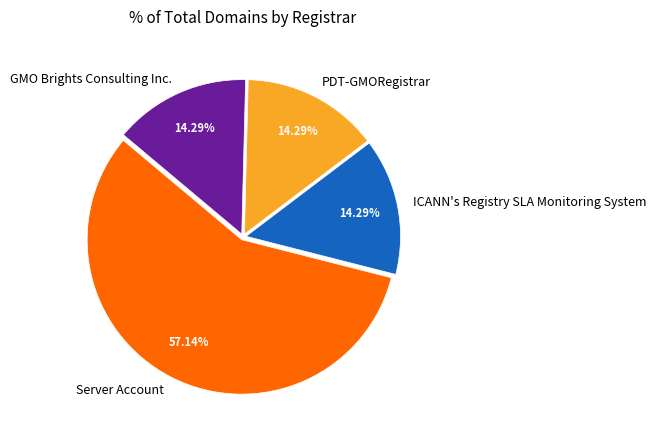

To the nearest percent, what portion does Server Account represent?

57%